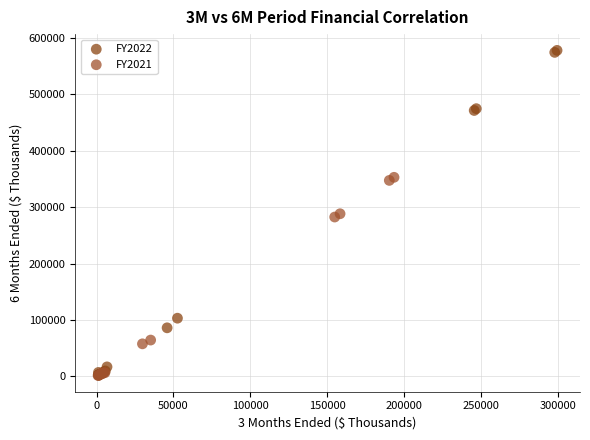

Which series has the widest spread of Y values?

FY2022